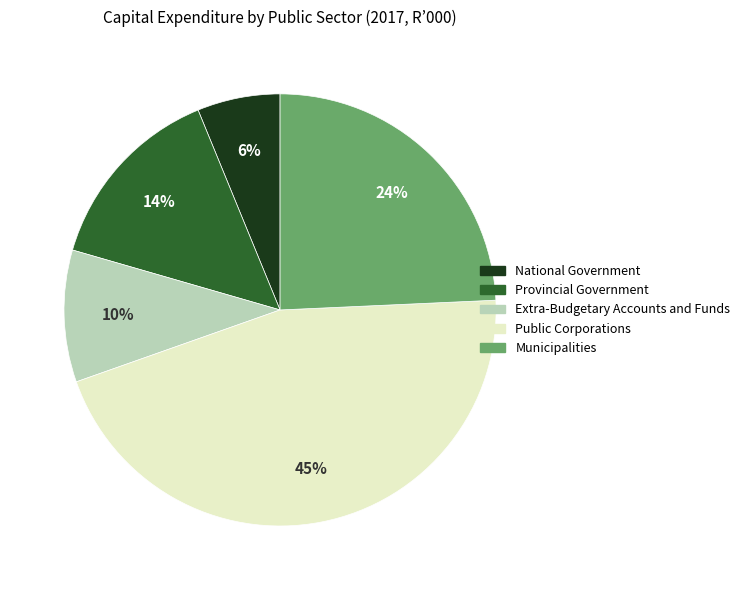

Rank the categories by value from highest to lowest.

Public Corporations, Municipalities, Provincial Government, Extra-Budgetary Accounts and Funds, National Government